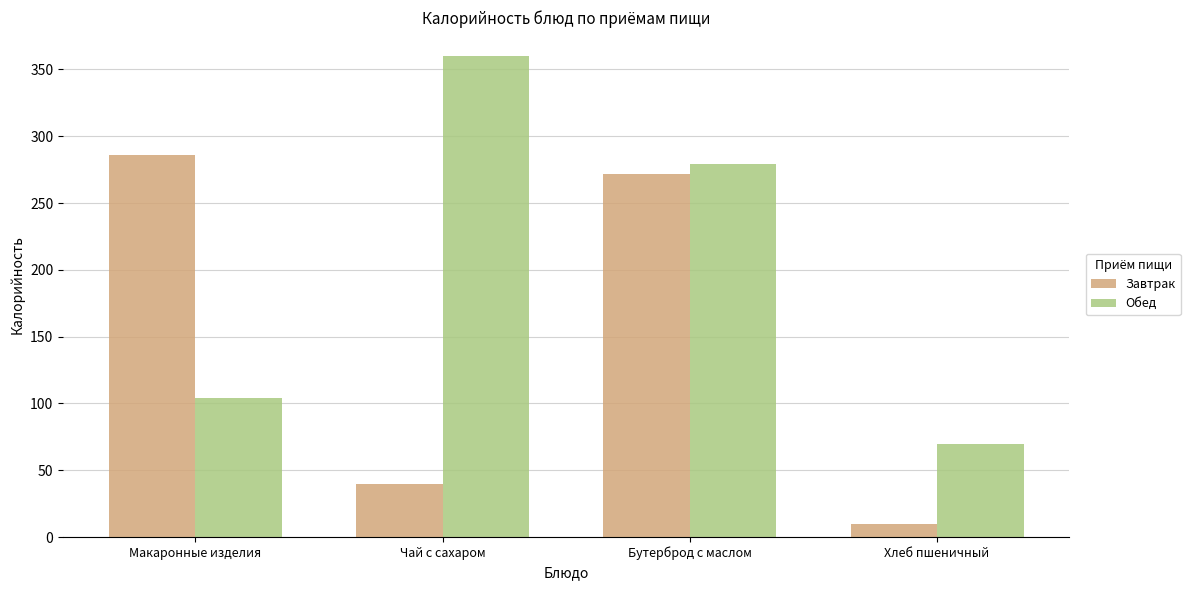

List the labels in order of Обед value, largest first.

Чай с сахаром, Бутерброд с маслом, Макаронные изделия, Хлеб пшеничный